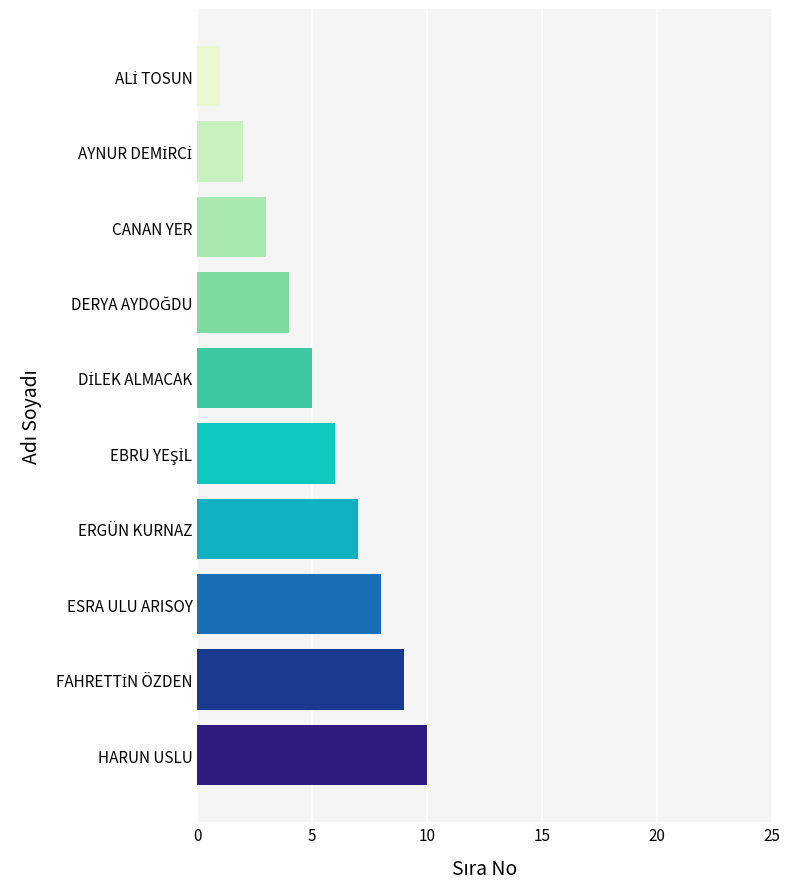

What is the difference between the second highest and minimum values?

8